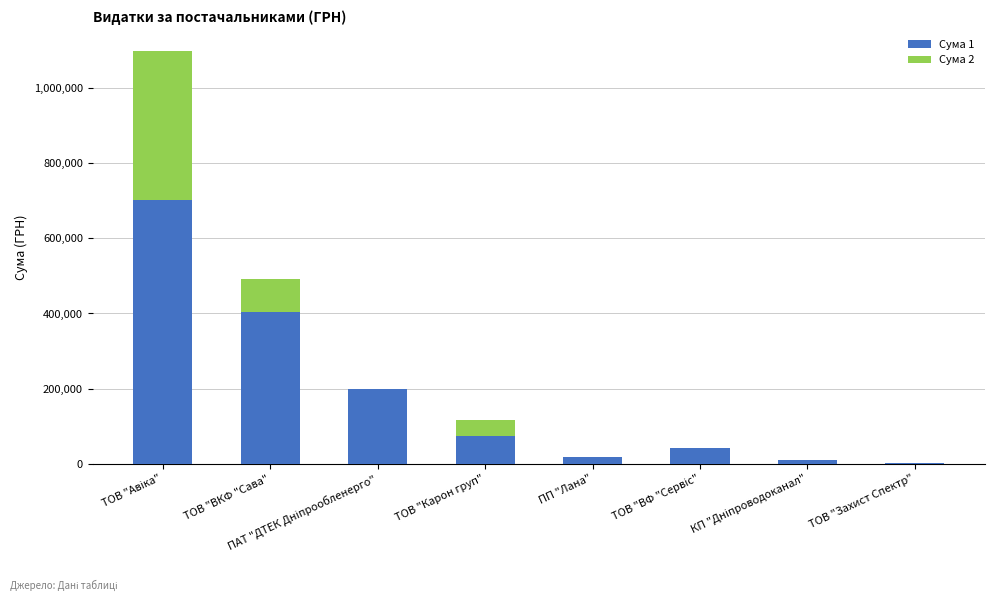

The Сума 1 series shows 30538.0 at ТОВ "Карон груп". True or false?

False